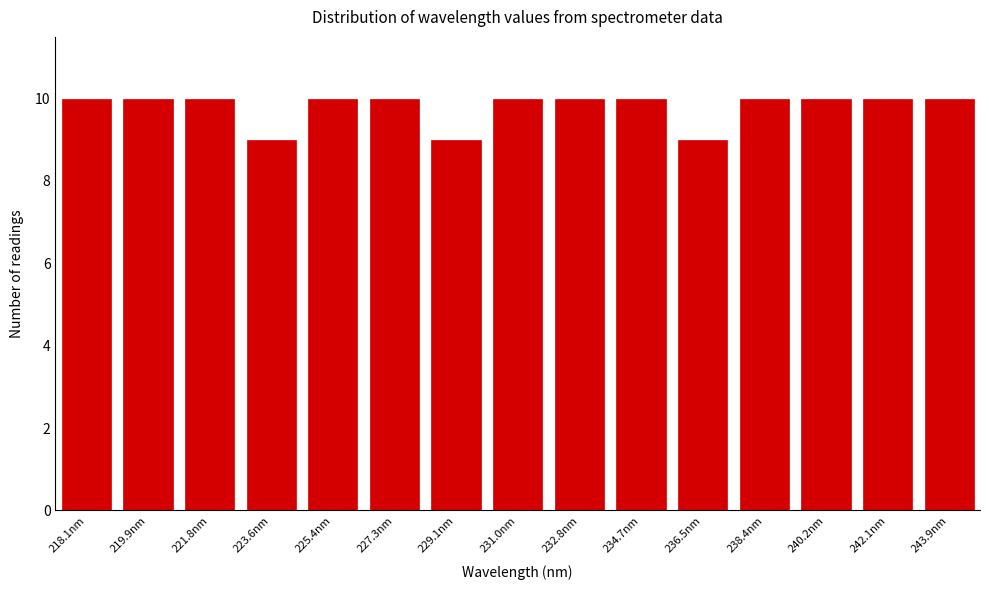

Reading left to right, list all the values displayed in this chart.

218.1nm=10	219.9nm=10	221.8nm=10	223.6nm=9	225.4nm=10	227.3nm=10	229.1nm=9	231.0nm=10	232.8nm=10	234.7nm=10	236.5nm=9	238.4nm=10	240.2nm=10	242.1nm=10	243.9nm=10